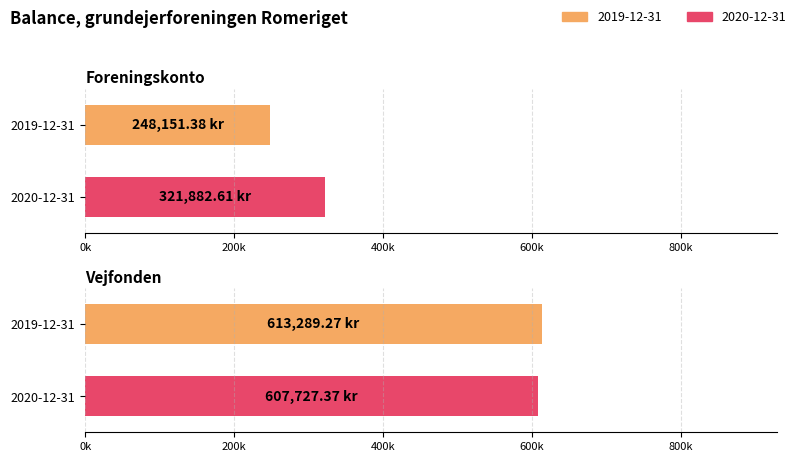

At which label does 2020-12-31 reach its minimum?

Foreningskonto